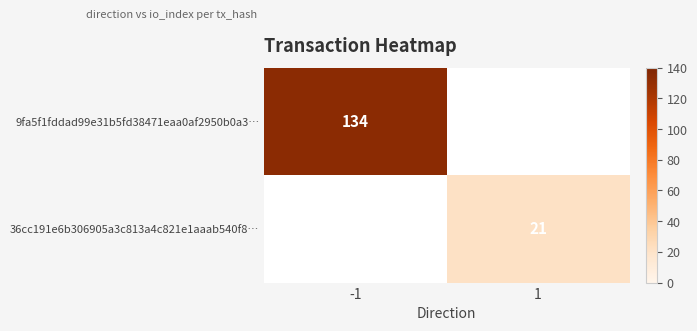

Is the value of 36cc191e6b306905a3c813a4c821e1aaab540f8… at 1 greater than the value of 9fa5f1fddad99e31b5fd38471eaa0af2950b0a3… at -1?

No